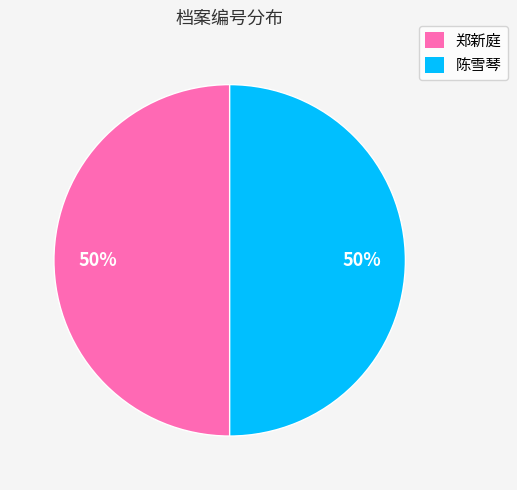

Is it true that 郑新庭 is 50% of the pie?

True